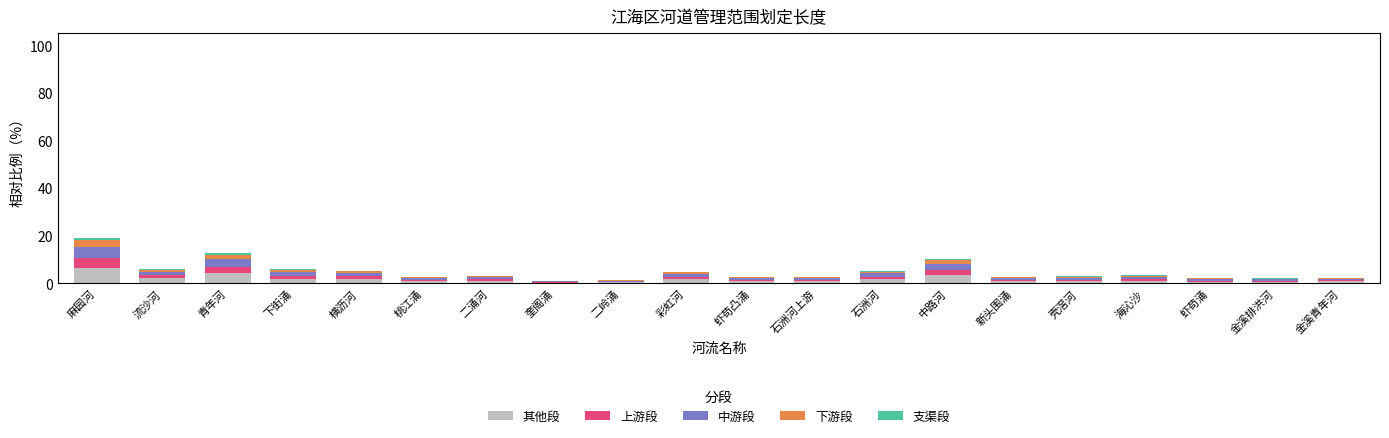

Which category has the highest value in the 其他段 series?

麻园河